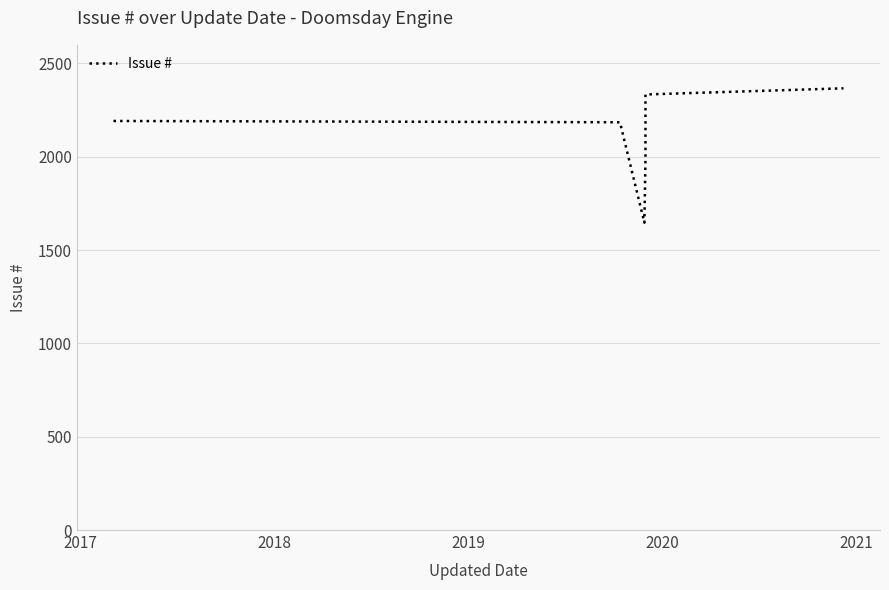

Read the value at 2021, to the nearest 100.

2400